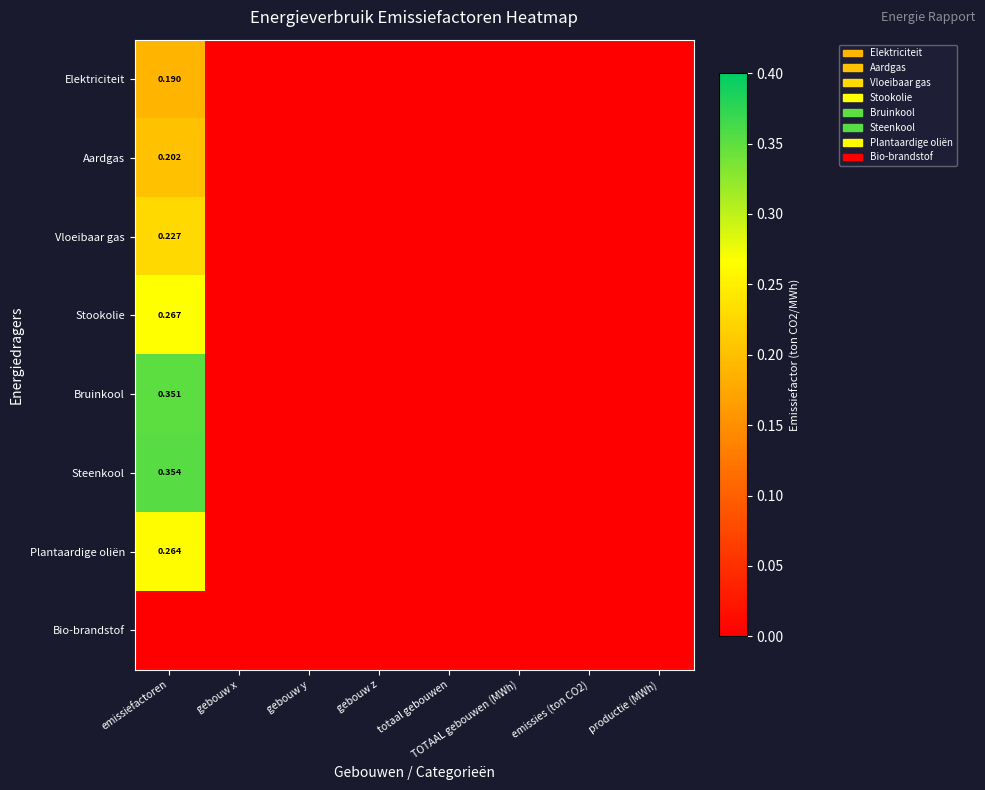

At which category is the sum across all series the highest?

emissiefactoren